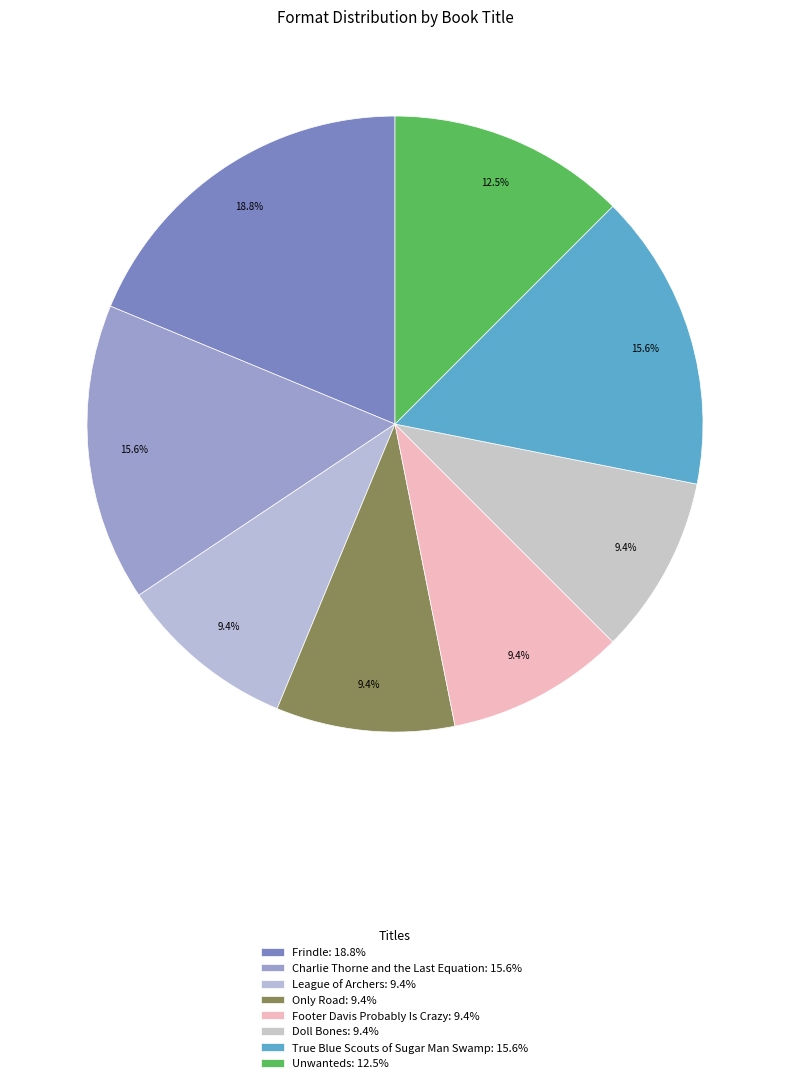

How many slices are in this pie chart?

8